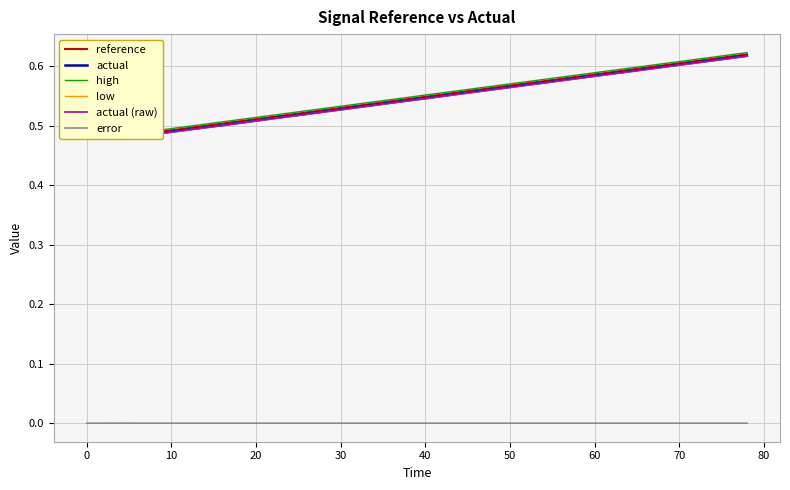

True or false: error has a value of 0.0 at 60.

True